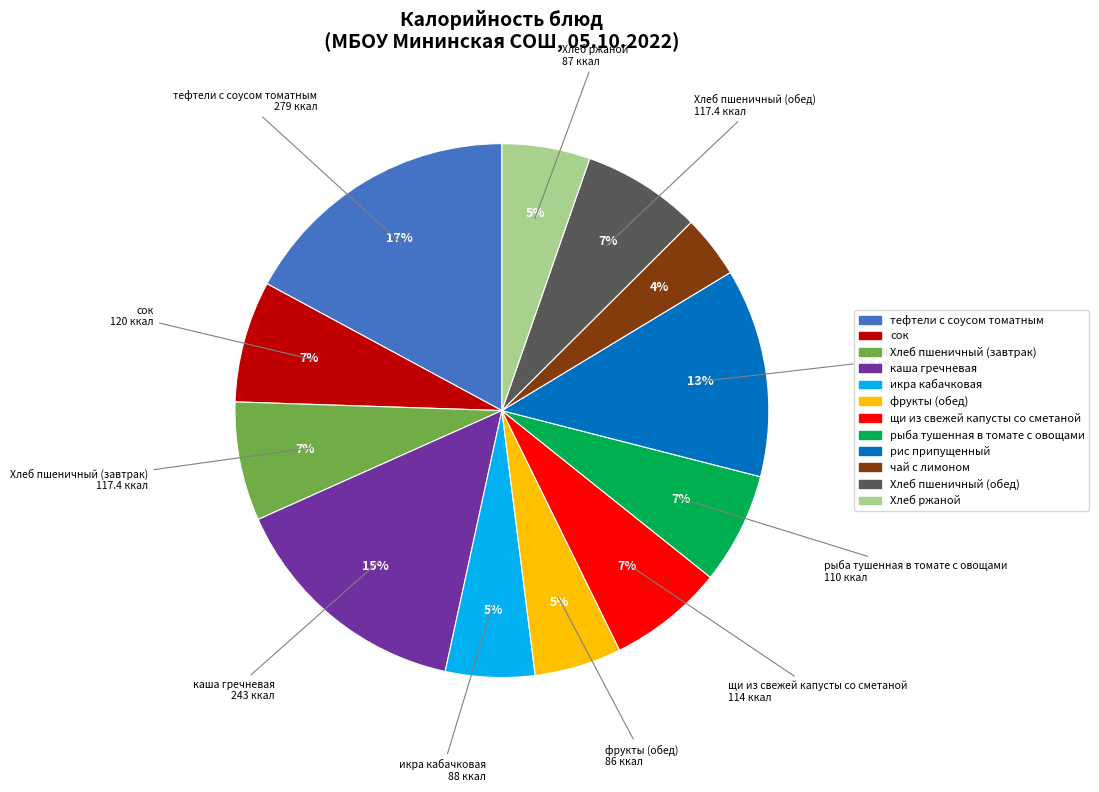

Approximately how many times larger is the value at Хлеб пшеничный (обед) compared to щи из свежей капусты со сметаной?

1.0